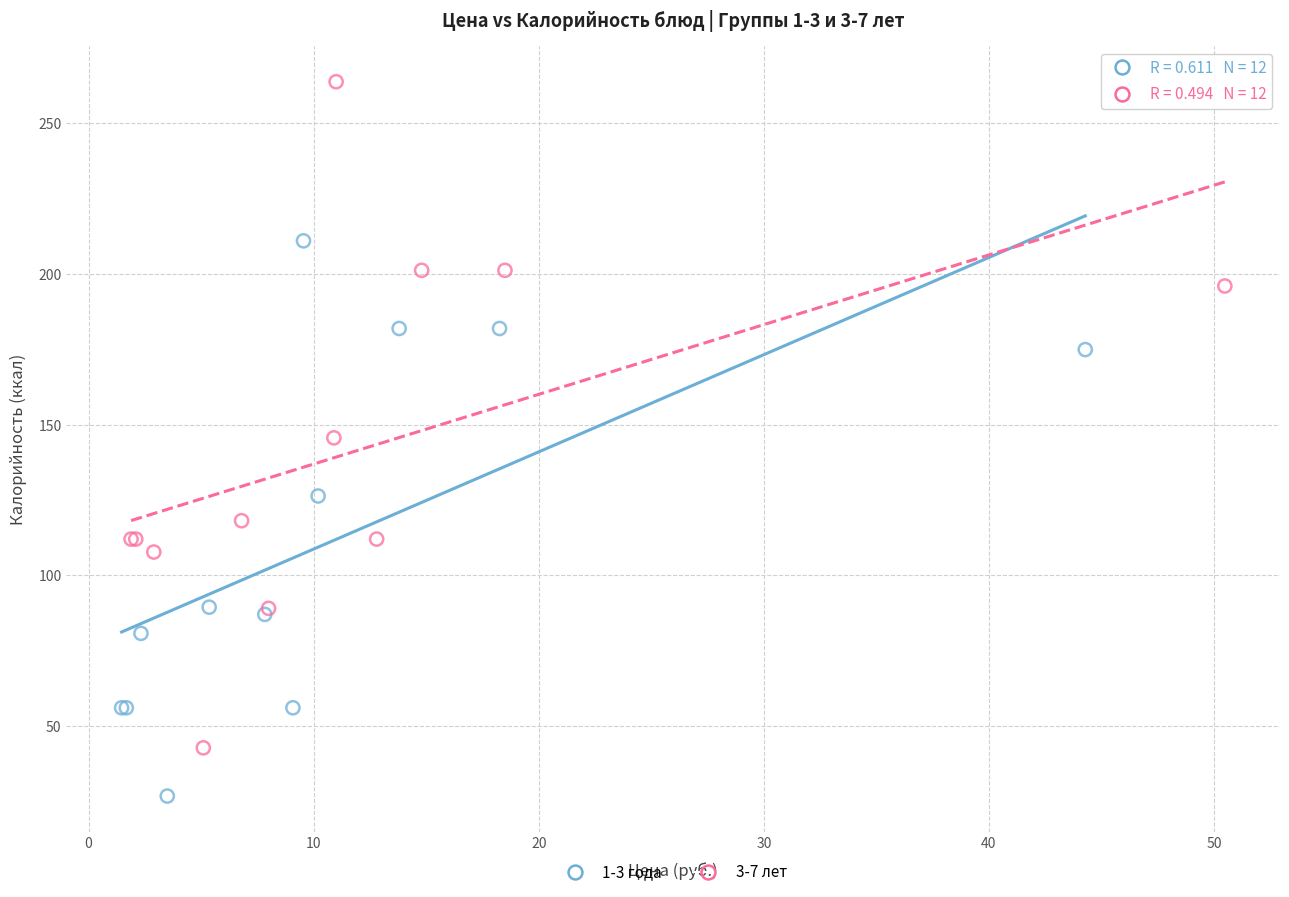

Which series contains the highest Y value?

3-7 лет